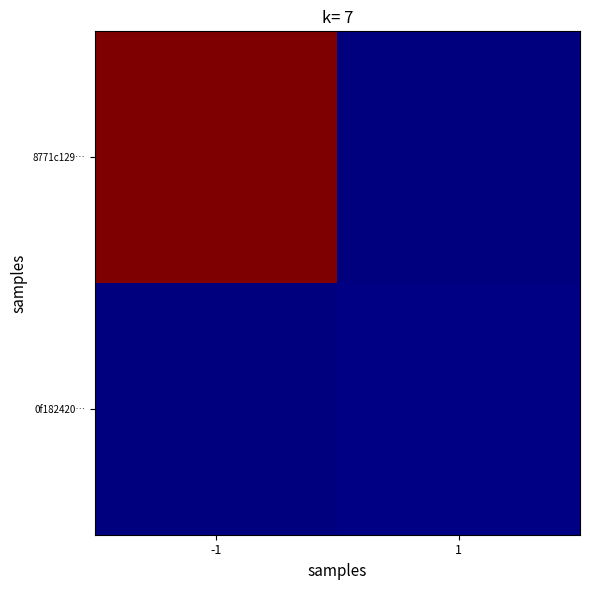

Between -1 and 1, which series saw the biggest shift?

8771c129…